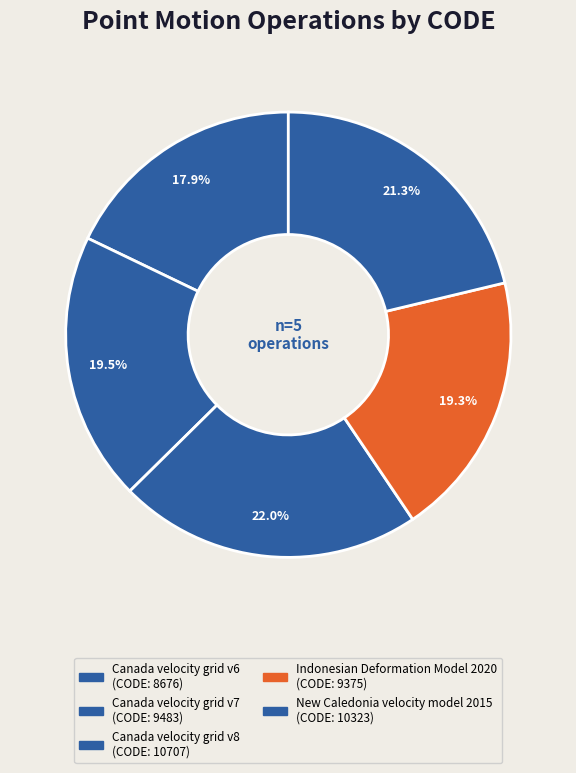

Between Indonesian Deformation Model 2020 and Canada velocity grid v6, which is larger?

Indonesian Deformation Model 2020